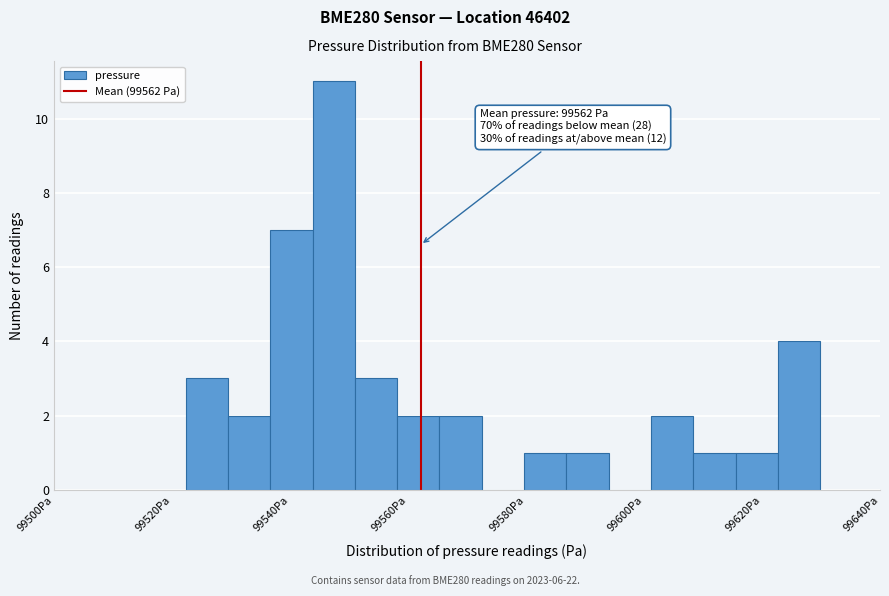

Read against the x-axis, roughly where is the centre of the tallest bar?

99548